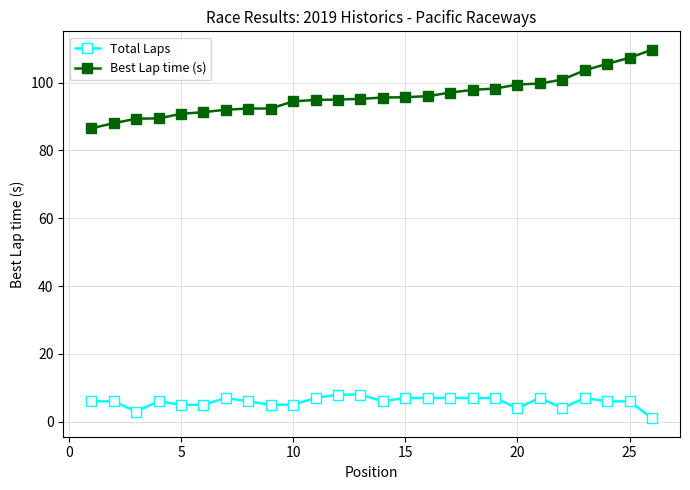

What is the difference between the maximum and minimum values in the Total Laps series?

7.0